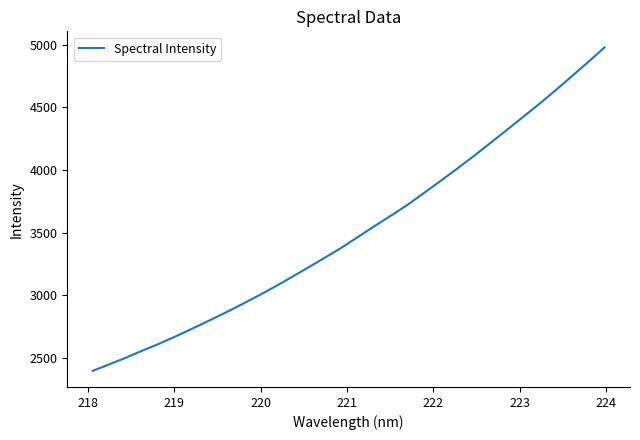

What is the greatest value displayed?

4976.5